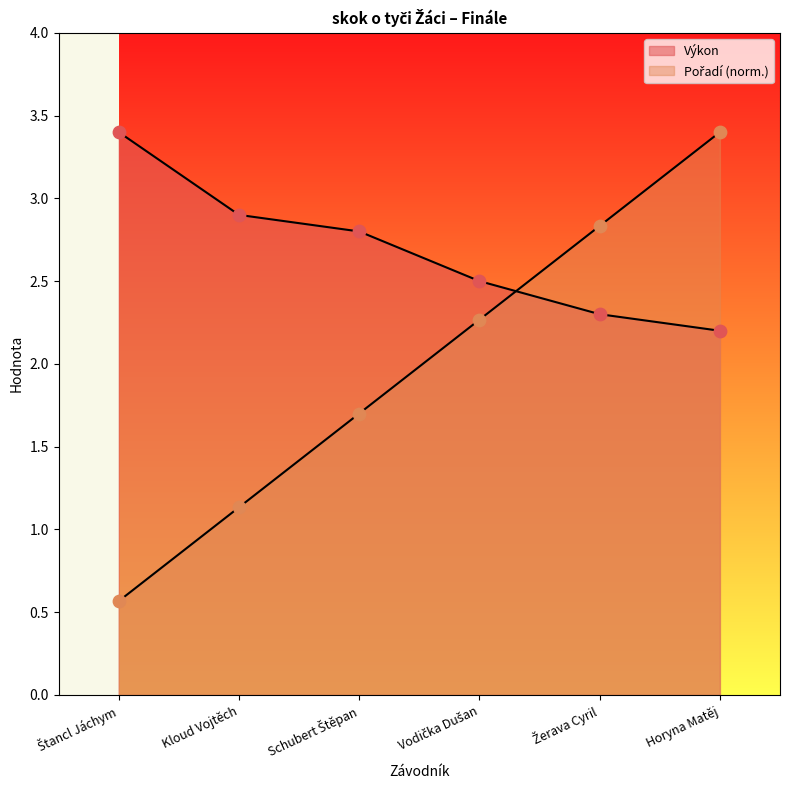

Which series reaches the maximum Y coordinate?

Pořadí